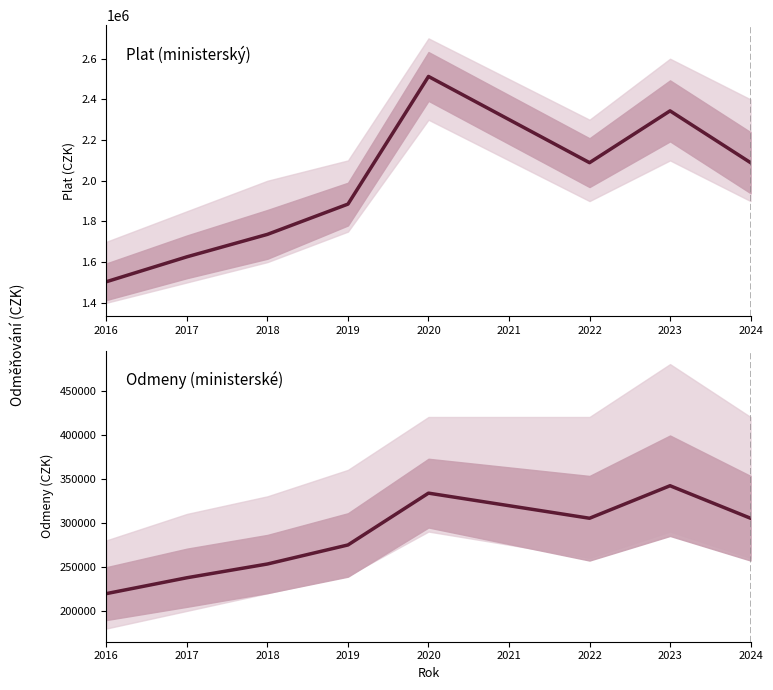

True or false: Plat has a value of 3747899 at 2024.

False